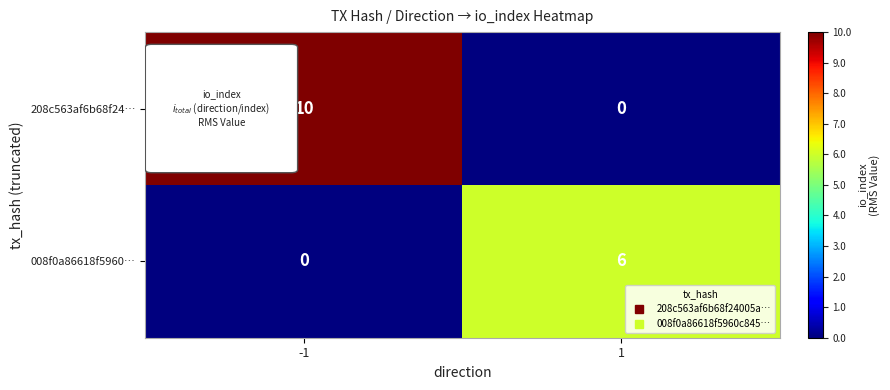

What is the difference between the 208c563af6b68f24… values at -1 and 1?

10